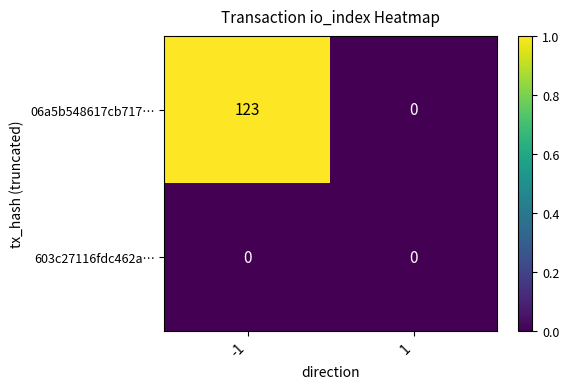

Which series has the largest range (max minus min)?

06a5b548617cb717…